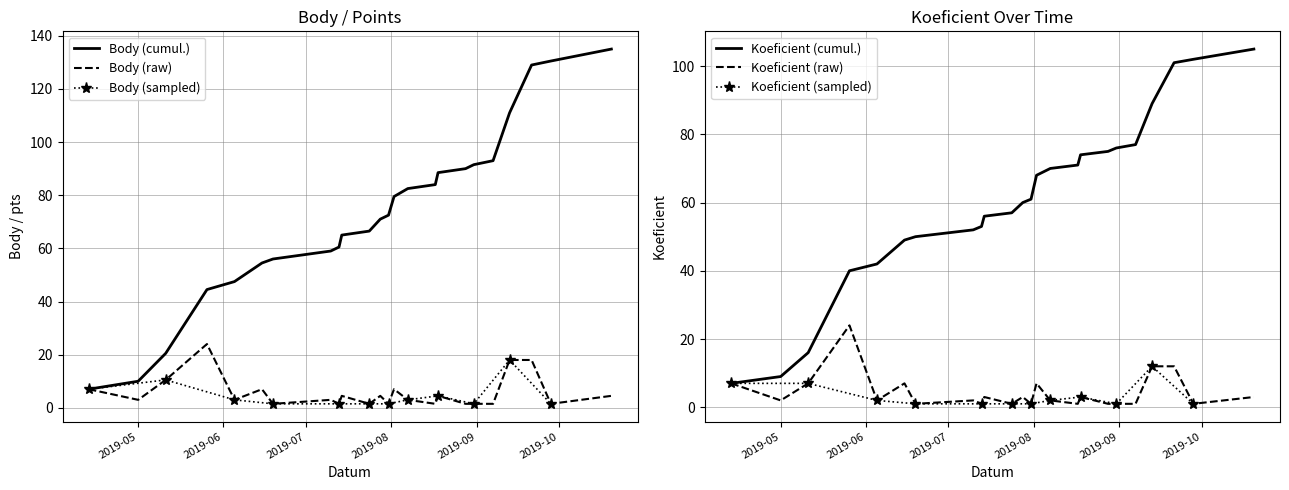

What is the value of the Body point at the 19th from the left?

1.5